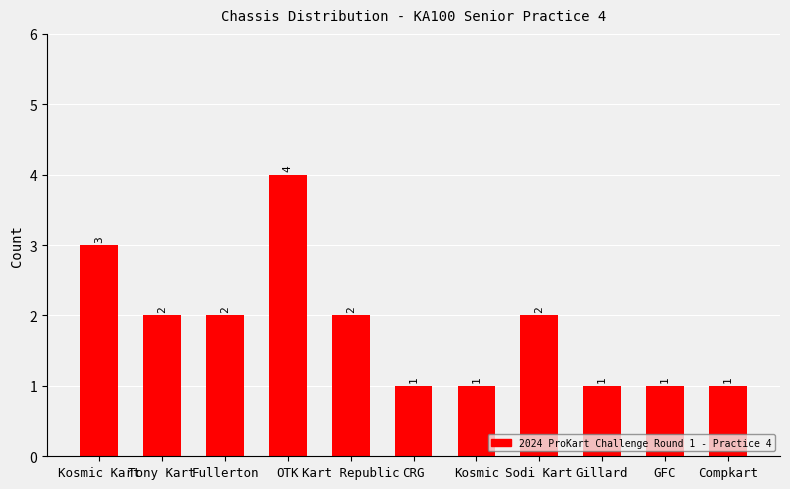

What is the difference between the maximum and minimum values?

3